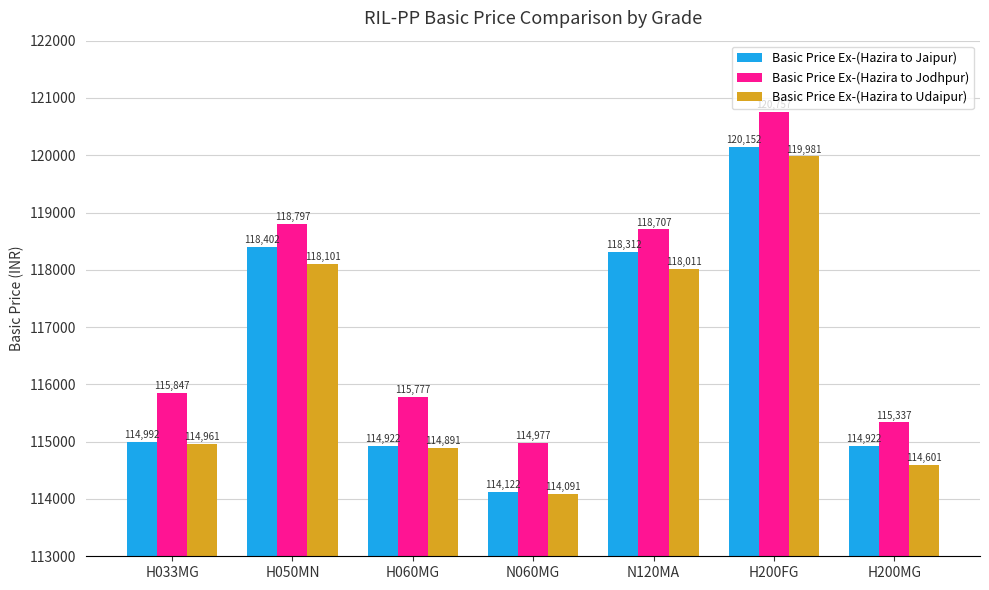

Is the value of Basic Price Ex-(Hazira to Jaipur) at H200MG greater than the value of Basic Price Ex-(Hazira to Jodhpur) at N060MG?

No